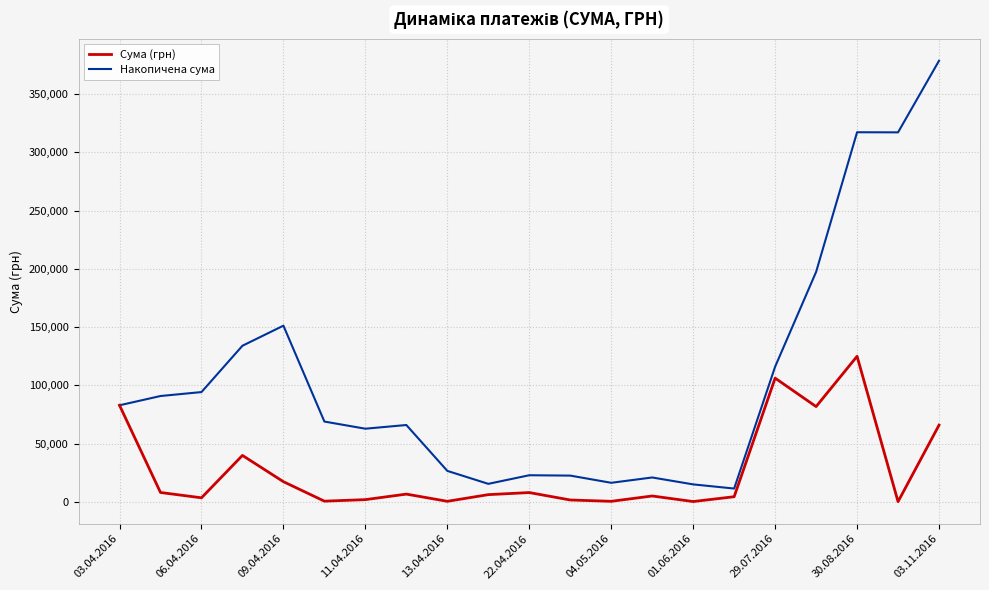

Which series has the largest total across all categories?

Накопичена сума